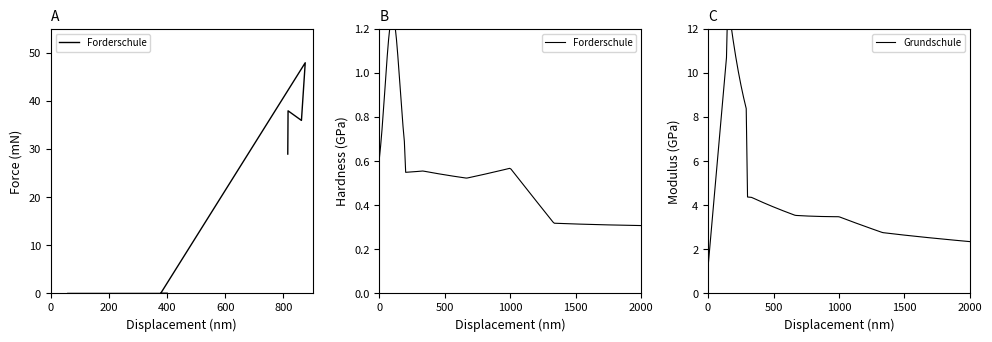

The value at Jahrgang 11 is 33. True or false?

False